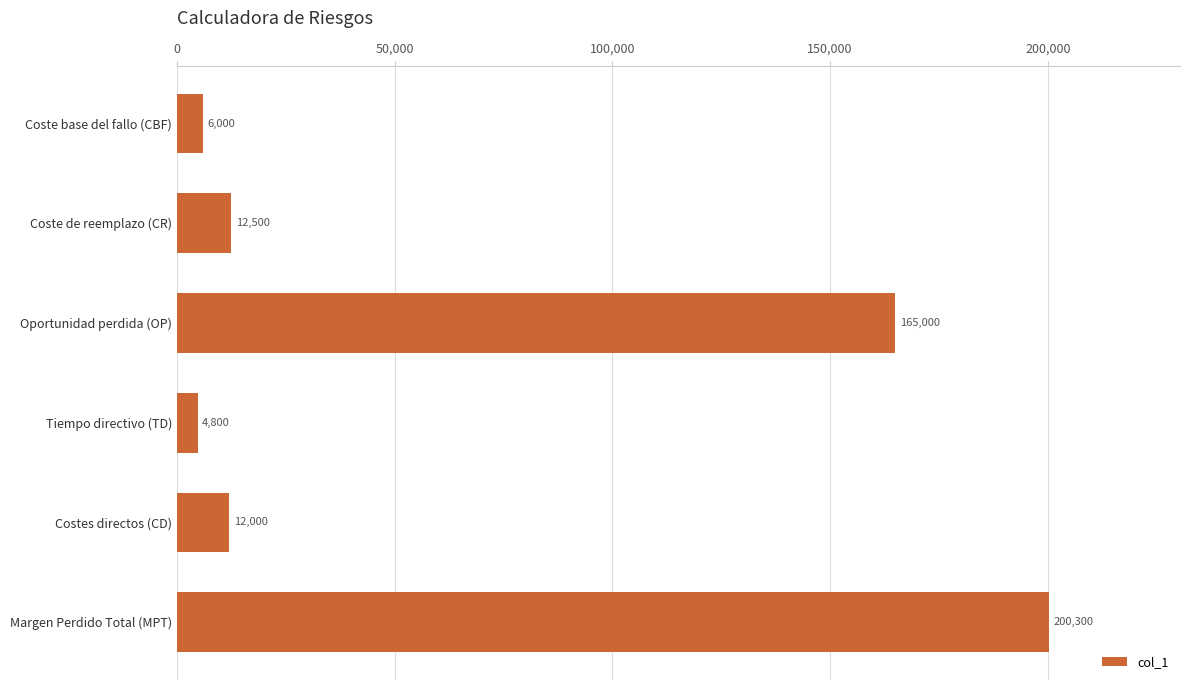

What is the value of the 1st bar from the top?

6000